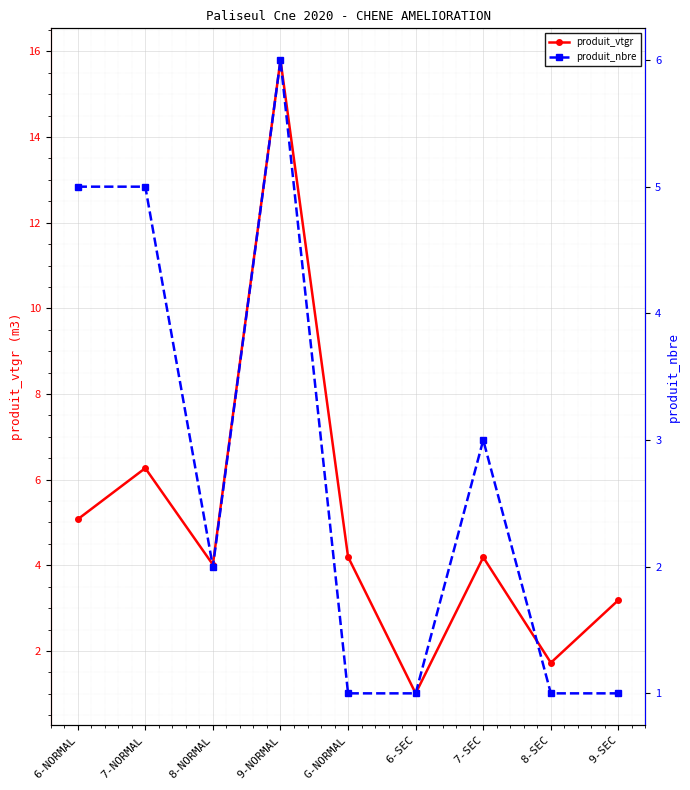

List the series in order of their peak value, lowest first.

produit_nbre, produit_vtgr